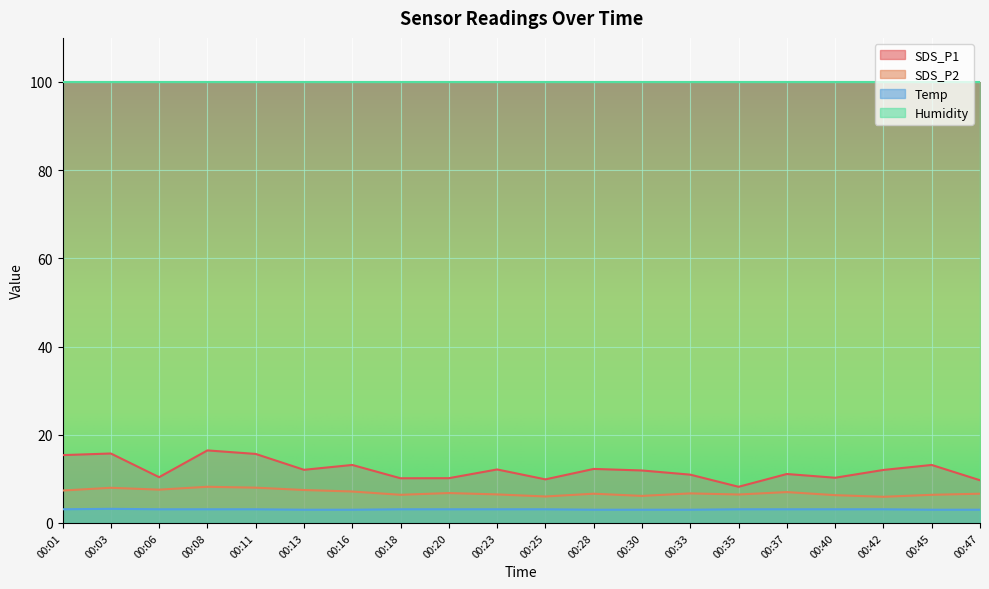

Is the value of SDS_P2 at 00:37 greater than the value of Temp at 00:06?

Yes